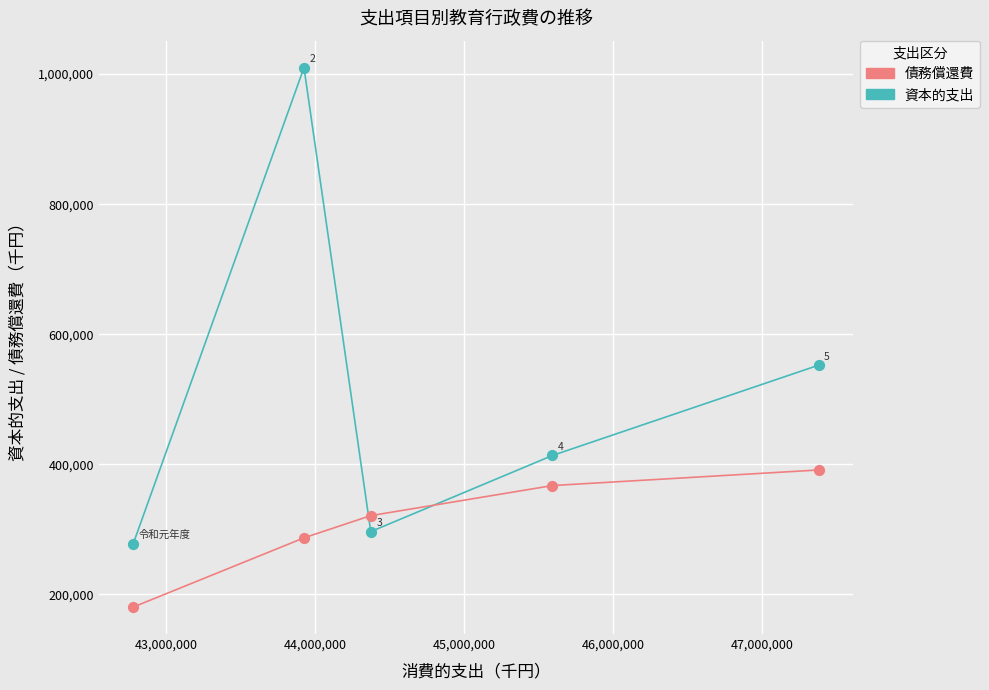

Across all data points, what is the range of X values (max minus min)?

4599526